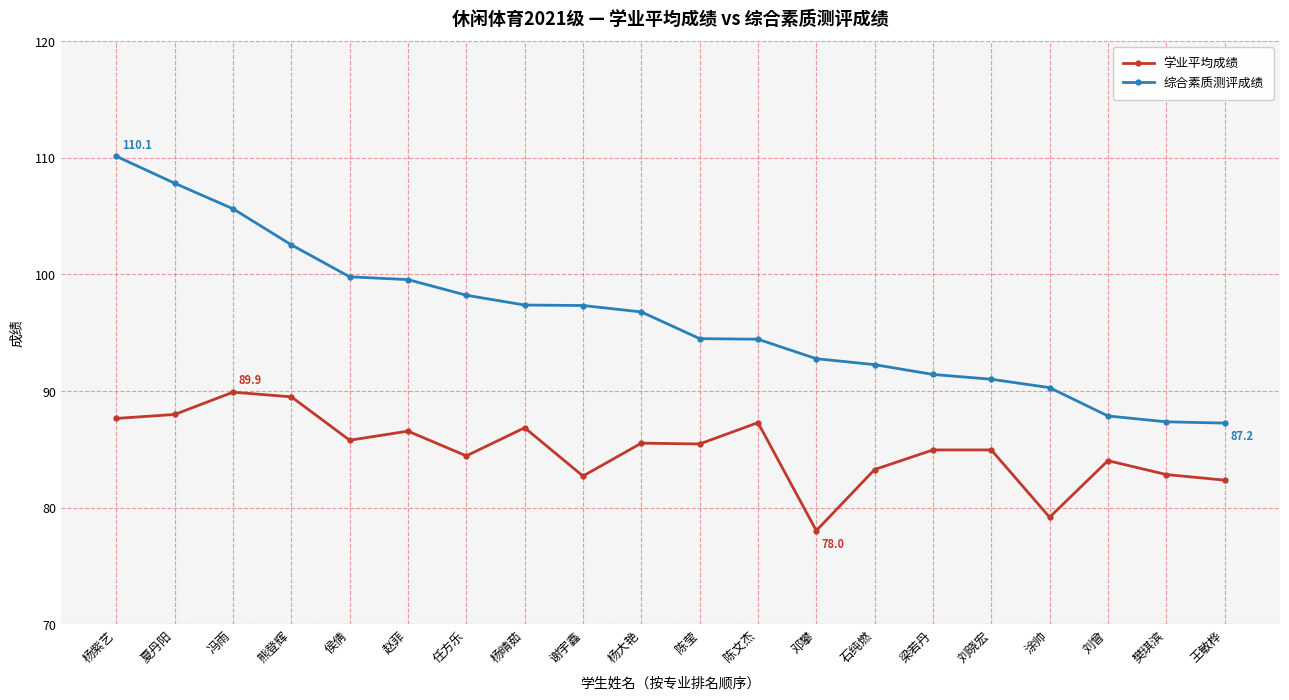

Which series has the widest spread of values?

综合素质测评成绩